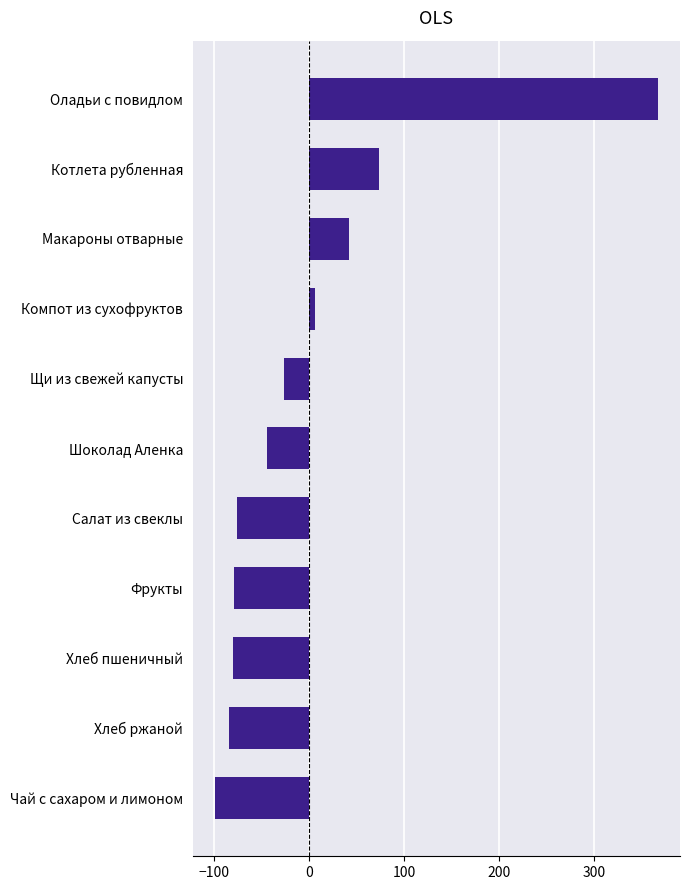

Count the number of categories in the chart.

11